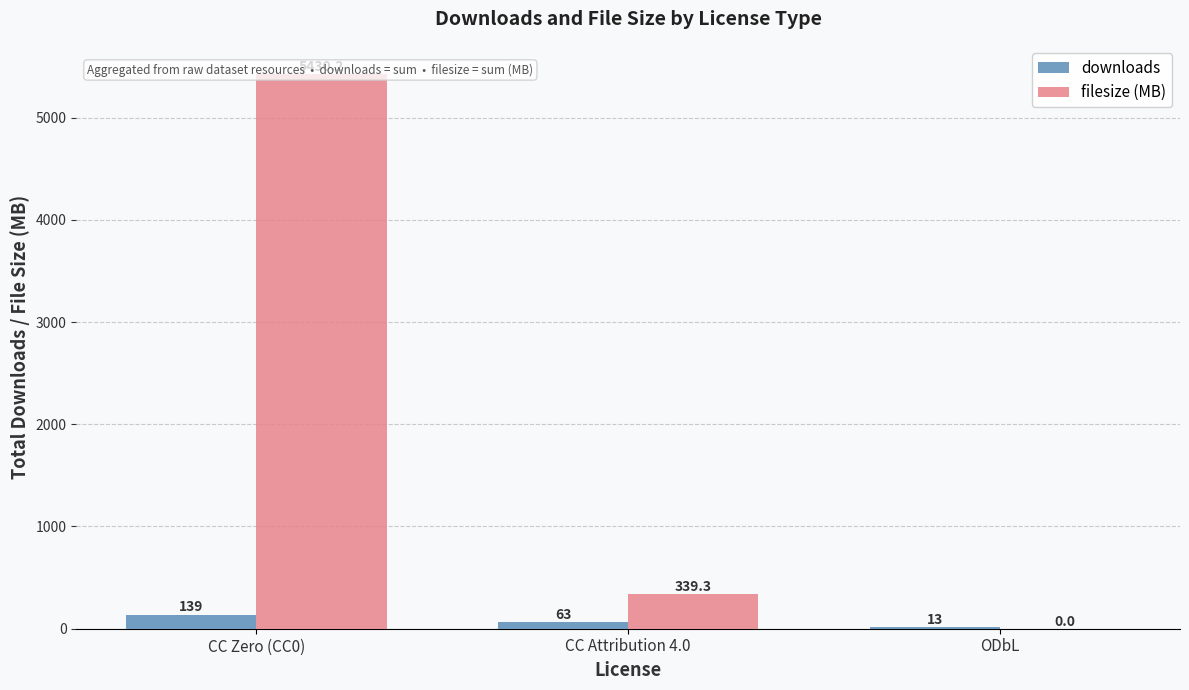

How many bars are there in each group?

2